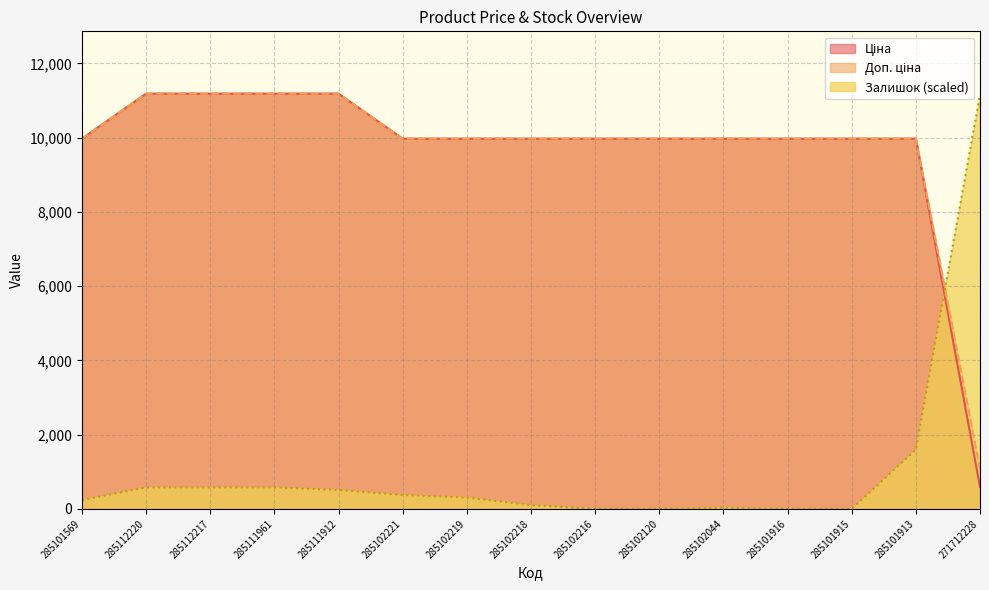

At 285102216, list the series in order from smallest to largest.

Залишок, Ціна, Доп. ціна